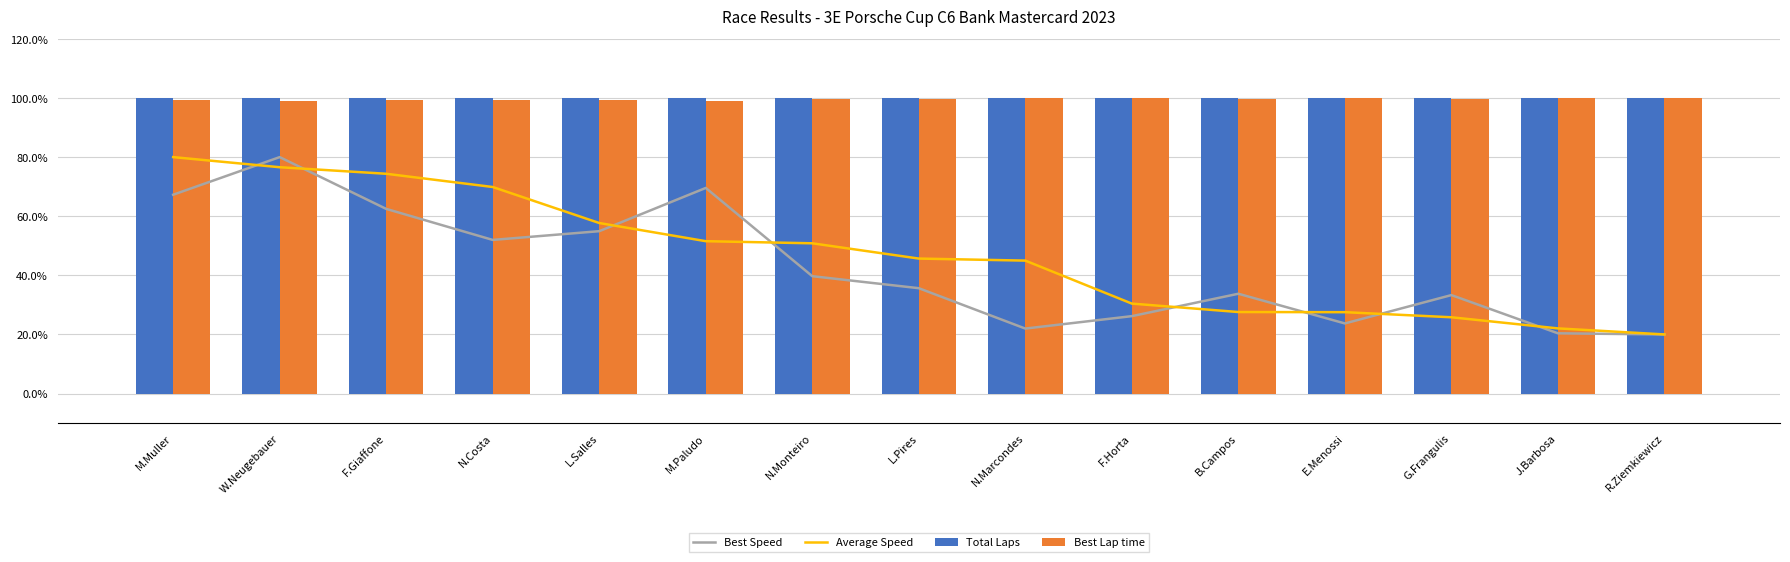

Reading left to right, what are all the values shown in this chart?

Best Speed: M.Muller=67.3	W.Neugebauer=80.0	F.Giaffone=62.5	N.Costa=52.0	L.Salles=54.9	M.Paludo=69.6	N.Monteiro=39.7	L.Pires=35.6	N.Marcondes=22.0	F.Horta=26.2	B.Campos=33.8	E.Menossi=23.7	G.Frangulis=33.3	J.Barbosa=20.4	R.Ziemkiewicz=20.0
Average Speed: M.Muller=80.0	W.Neugebauer=76.6	F.Giaffone=74.4	N.Costa=69.9	L.Salles=57.7	M.Paludo=51.6	N.Monteiro=50.8	L.Pires=45.7	N.Marcondes=45.0	F.Horta=30.4	B.Campos=27.6	E.Menossi=27.5	G.Frangulis=25.8	J.Barbosa=22.0	R.Ziemkiewicz=20.0
Total Laps: M.Muller=100.0	W.Neugebauer=100.0	F.Giaffone=100.0	N.Costa=100.0	L.Salles=100.0	M.Paludo=100.0	N.Monteiro=100.0	L.Pires=100.0	N.Marcondes=100.0	F.Horta=100.0	B.Campos=100.0	E.Menossi=100.0	G.Frangulis=100.0	J.Barbosa=100.0	R.Ziemkiewicz=100.0
Best Lap time: M.Muller=99.2	W.Neugebauer=98.9	F.Giaffone=99.3	N.Costa=99.4	L.Salles=99.4	M.Paludo=99.1	N.Monteiro=99.7	L.Pires=99.7	N.Marcondes=100.0	F.Horta=99.9	B.Campos=99.8	E.Menossi=99.9	G.Frangulis=99.8	J.Barbosa=100.0	R.Ziemkiewicz=100.0